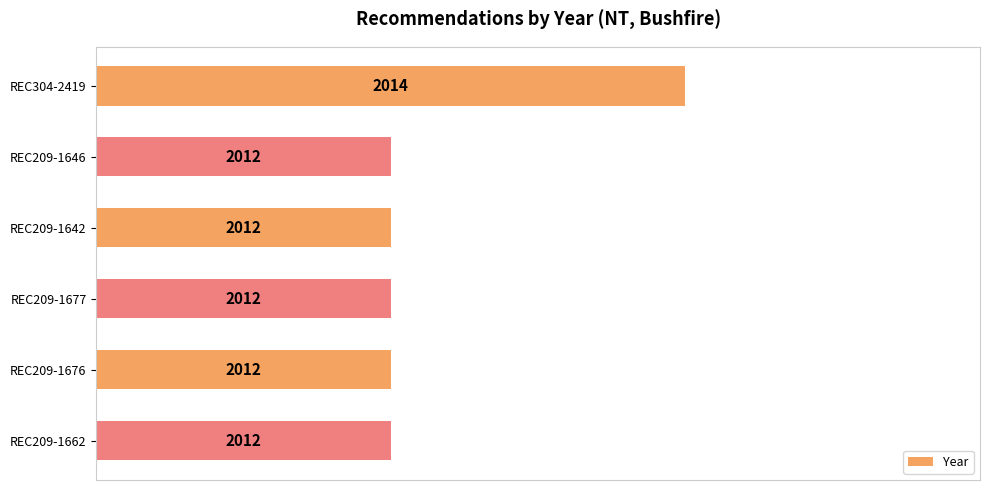

What is the average value?

0.4